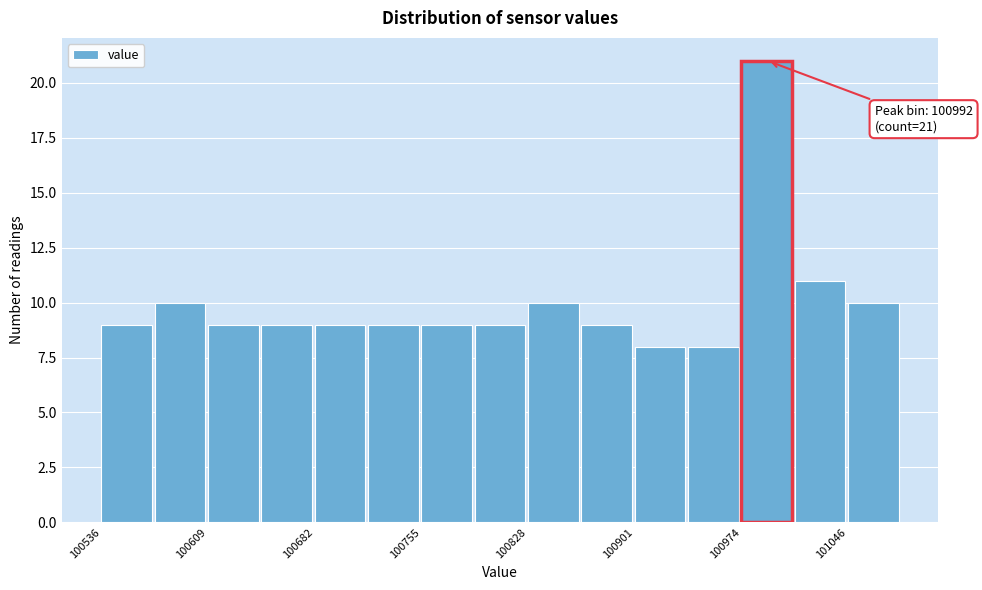

Around what value on the x-axis is the tallest bar? Give the approximate position of its centre, as read against the axis.

100990